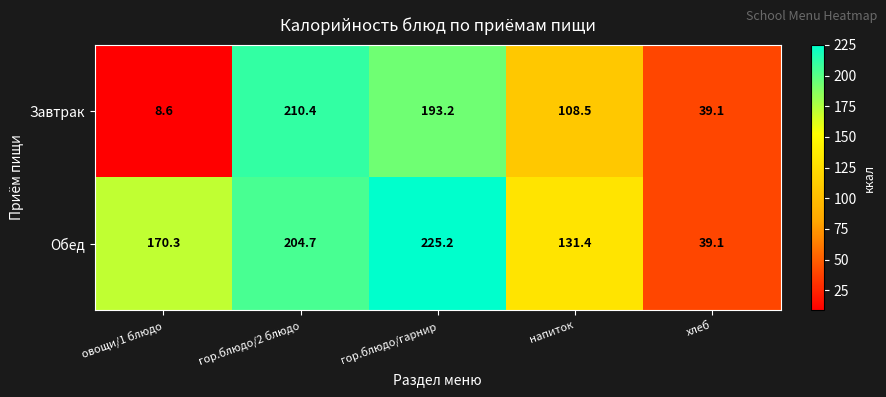

Which label corresponds to the largest value in the chart?

гор.блюдо/гарнир